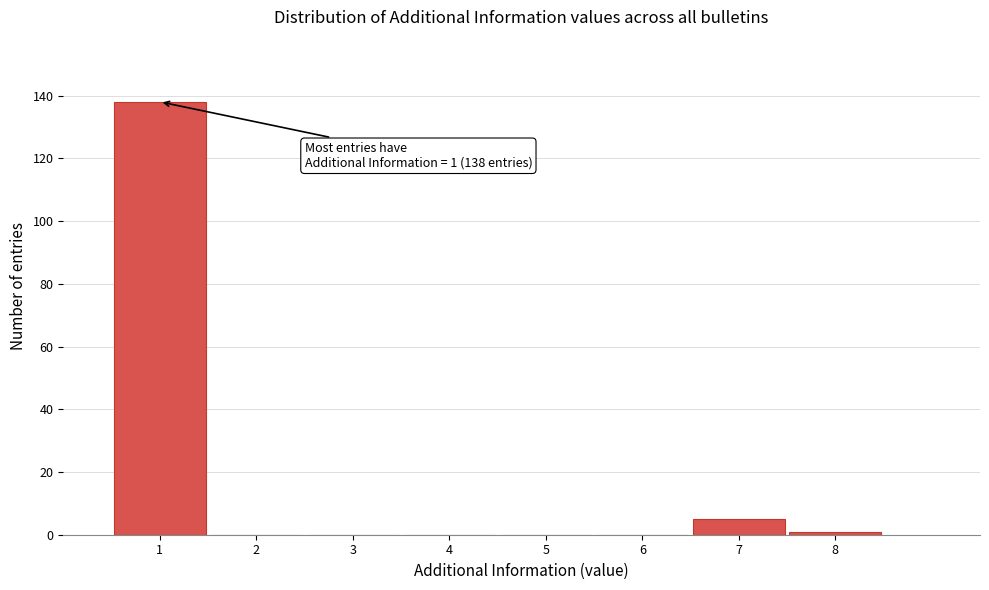

Reading left to right, what are all the values shown in this chart?

1=138	2=0	3=0	4=0	5=0	6=0	7=5	8=1